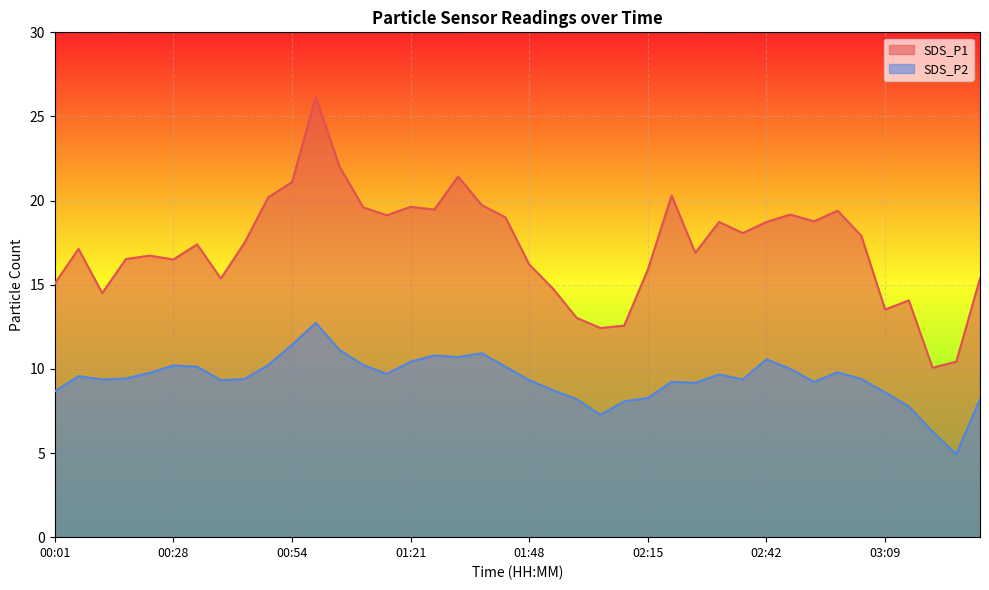

Reading left to right, what are all the values shown in this chart?

SDS_P1: 00:01=15.1	00:06=17.1	00:12=14.5	00:17=16.5	00:22=16.7	00:28=16.5	00:33=17.4	00:38=15.4	00:44=17.5	00:49=20.2	00:54=21.1	01:00=26.2	01:05=22.0	01:11=19.6	01:16=19.1	01:21=19.6	01:27=19.5	01:32=21.4	01:37=19.7	01:43=19.0	01:48=16.2	01:54=14.8	01:59=13.0	02:04=12.4	02:10=12.6	02:15=15.9	02:20=20.3	02:26=16.9	02:31=18.7	02:37=18.1	02:42=18.7	02:47=19.2	02:53=18.8	02:58=19.4	03:03=17.9	03:09=13.5	03:14=14.1	03:19=10.1	03:25=10.4	03:30=15.4
SDS_P2: 00:01=8.7	00:06=9.6	00:12=9.4	00:17=9.4	00:22=9.8	00:28=10.2	00:33=10.1	00:38=9.3	00:44=9.4	00:49=10.2	00:54=11.4	01:00=12.7	01:05=11.1	01:11=10.2	01:16=9.7	01:21=10.4	01:27=10.8	01:32=10.7	01:37=10.9	01:43=10.1	01:48=9.3	01:54=8.7	01:59=8.2	02:04=7.3	02:10=8.1	02:15=8.3	02:20=9.2	02:26=9.2	02:31=9.7	02:37=9.4	02:42=10.6	02:47=10.0	02:53=9.2	02:58=9.8	03:03=9.4	03:09=8.6	03:14=7.8	03:19=6.3	03:25=4.9	03:30=8.2